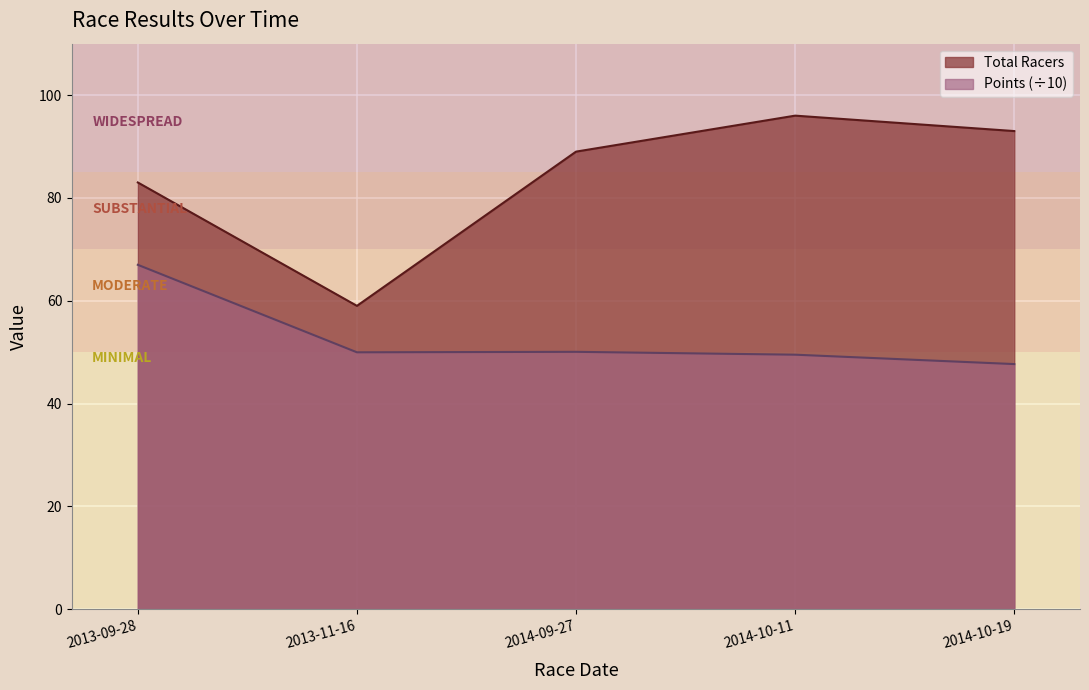

The value of Points at 2013-09-28 is 67.0. True or false?

True